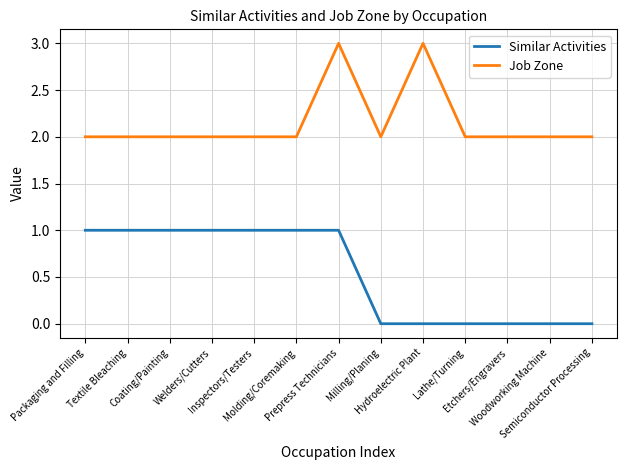

How many lines are shown in the chart?

2